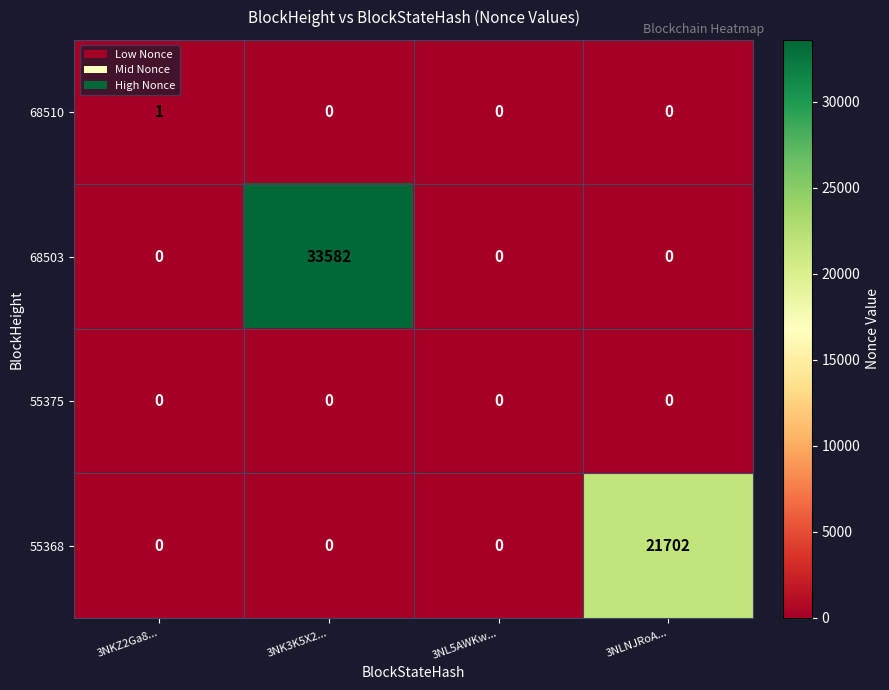

What is the spread (max minus min) of values at 3NKZ2Ga8...?

1